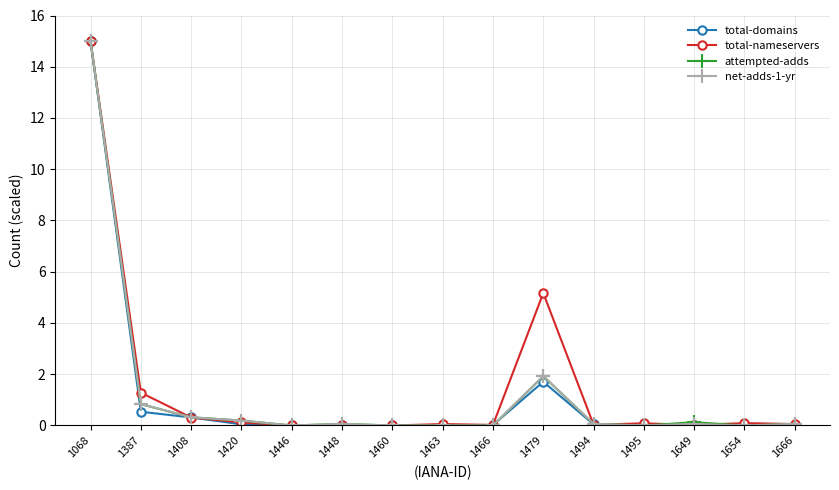

Which category has the highest value in the net-adds-1-yr series?

1068